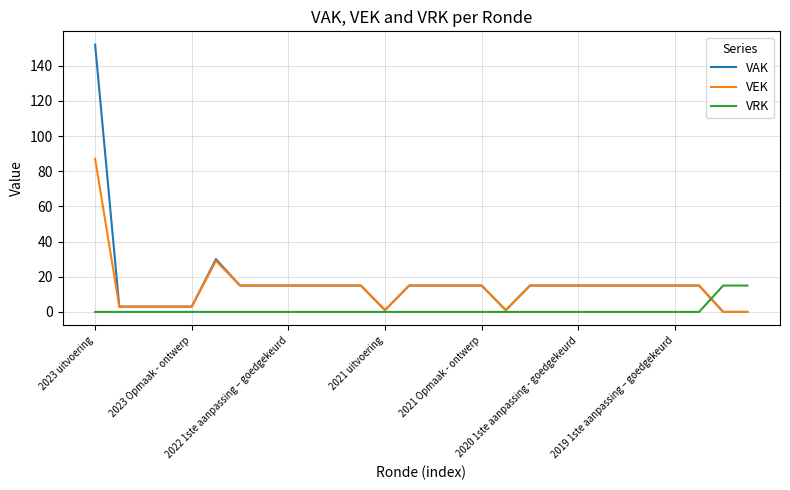

What is the highest value of the VRK series?

15